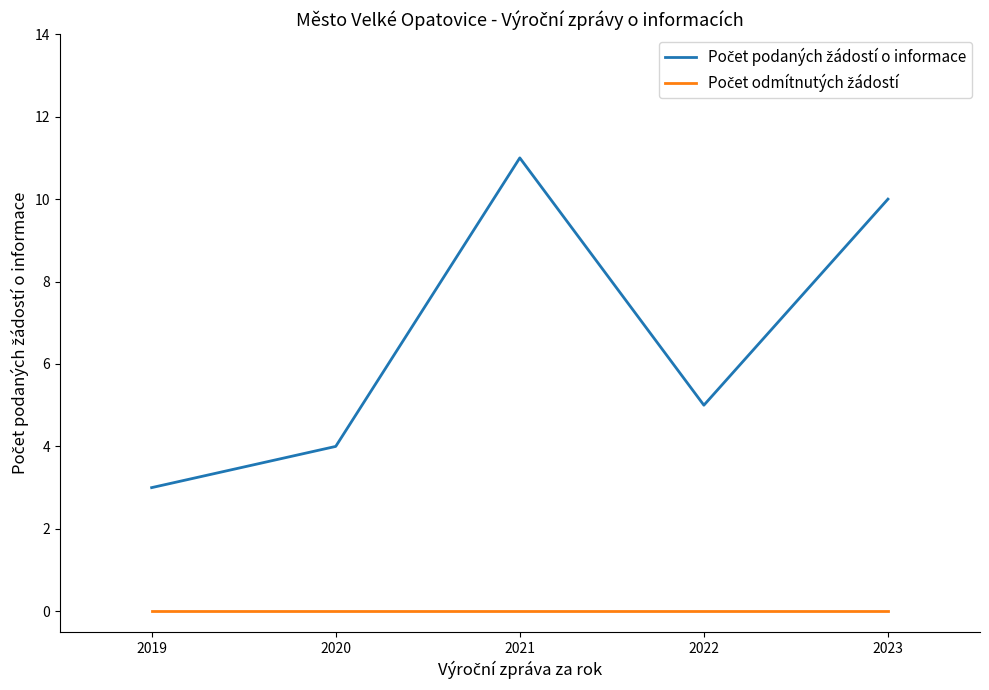

What is the greatest value displayed?

11